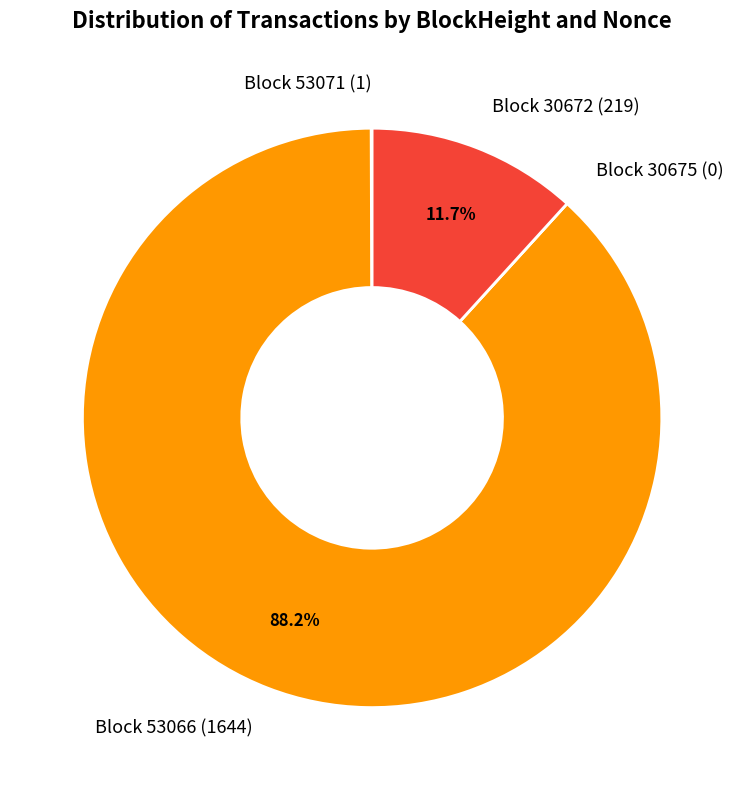

Between Block 30672 (219) and Block 53066 (1644), which is larger?

Block 53066 (1644)